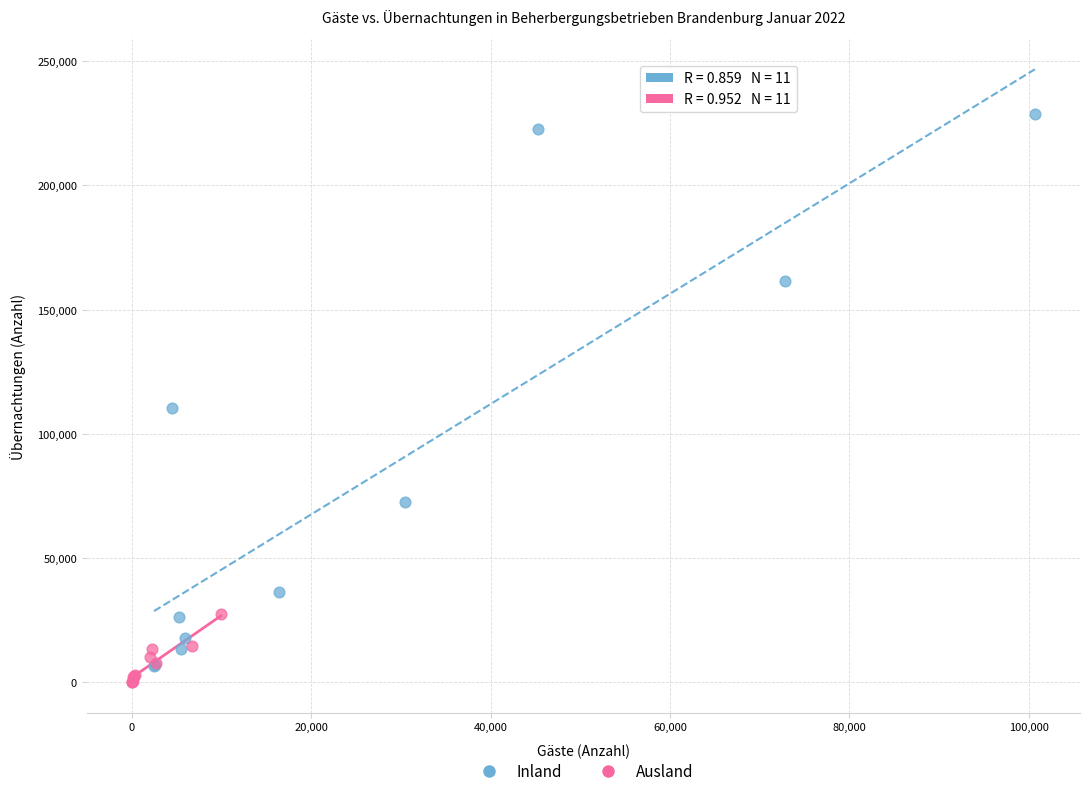

Which series has the largest Y range (max minus min)?

Inland